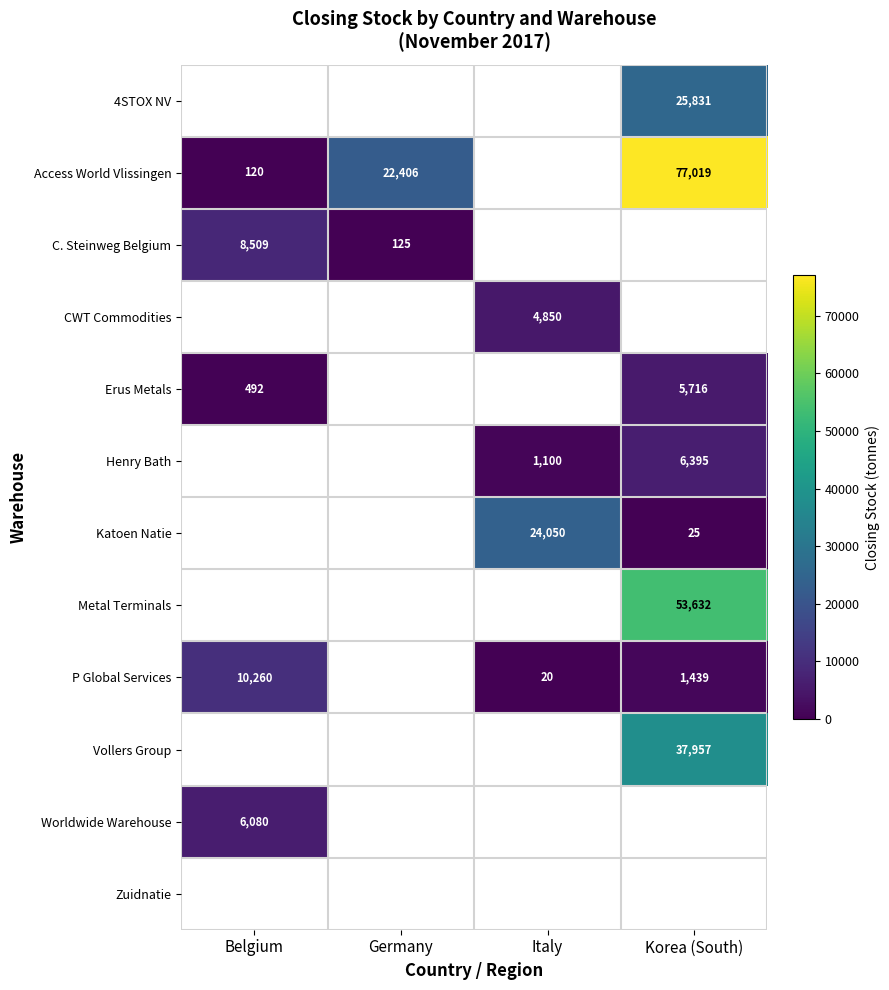

True or false: C. Steinweg Belgium has a value of 33 at Germany.

False